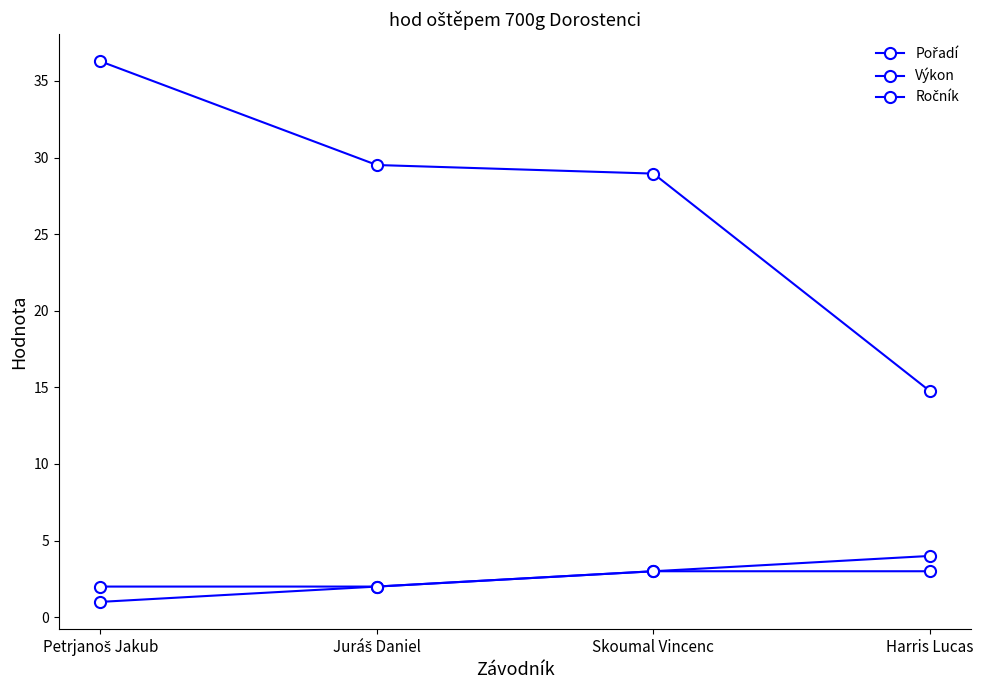

The value of Pořadí at Harris Lucas is 5.8. True or false?

False